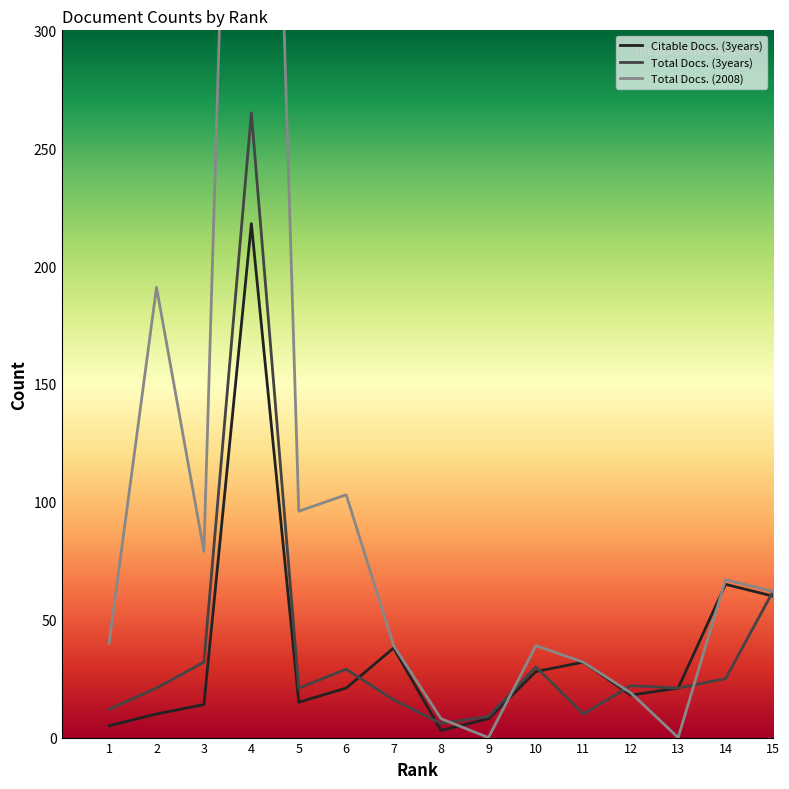

True or false: Citable Docs. (3years) has a value of 5 at 3.

False